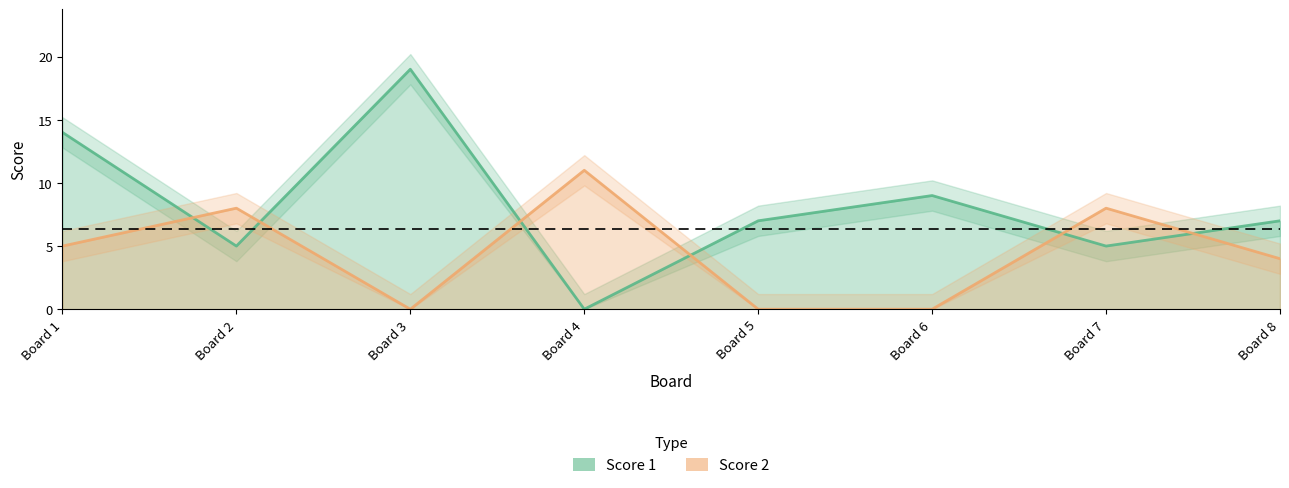

Is it true that Score 2 equals 11 at Board 4?

True